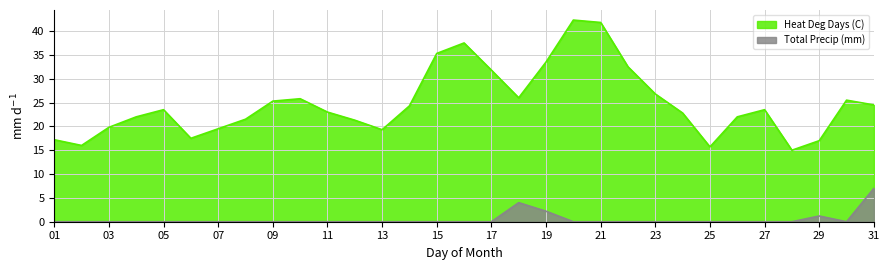

Reading left to right, what are all the values shown in this chart?

Heat Deg Days (C): 01=17.2	02=16.0	03=19.8	04=22.0	05=23.5	06=17.5	07=19.5	08=21.5	09=25.3	10=25.8	11=23.0	12=21.3	13=19.3	14=24.3	15=35.3	16=37.5	17=31.8	18=26.0	19=33.5	20=42.3	21=41.8	22=32.5	23=26.8	24=22.8	25=15.7	26=22.0	27=23.5	28=15.0	29=17.0	30=25.5	31=24.5
Total Precip (mm): 01=0.0	02=0.0	03=0.0	04=0.0	05=0.0	06=0.0	07=0.0	08=0.0	09=0.0	10=0.0	11=0.0	12=0.0	13=0.0	14=0.0	15=0.0	16=0.0	17=0.0	18=4.0	19=2.2	20=0.0	21=0.0	22=0.0	23=0.0	24=0.0	25=0.0	26=0.0	27=0.0	28=0.0	29=1.2	30=0.0	31=7.0